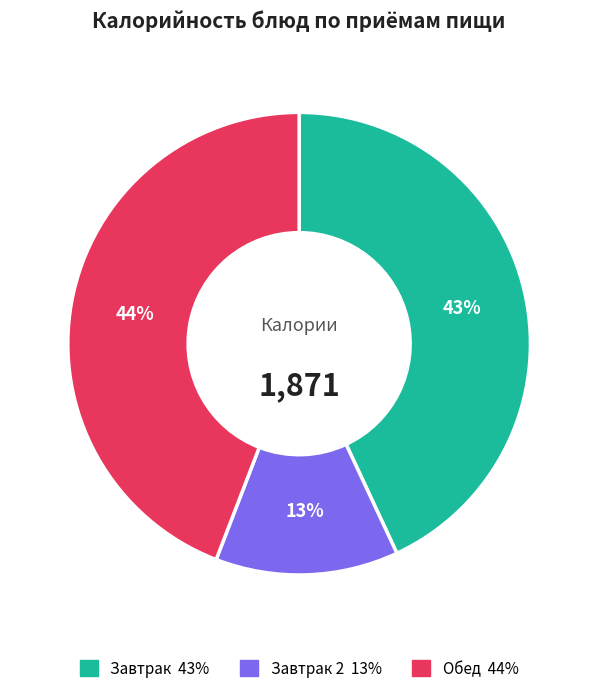

To the nearest percent, what is the difference between the largest and smallest slice percentages?

31%